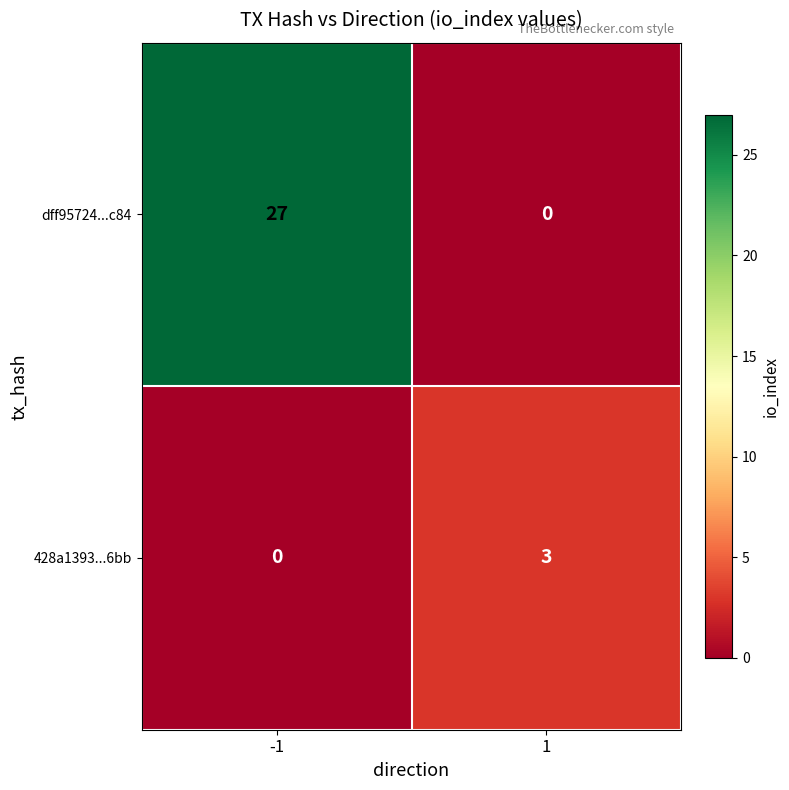

What is the sum of all 428a1393...6bb values?

3